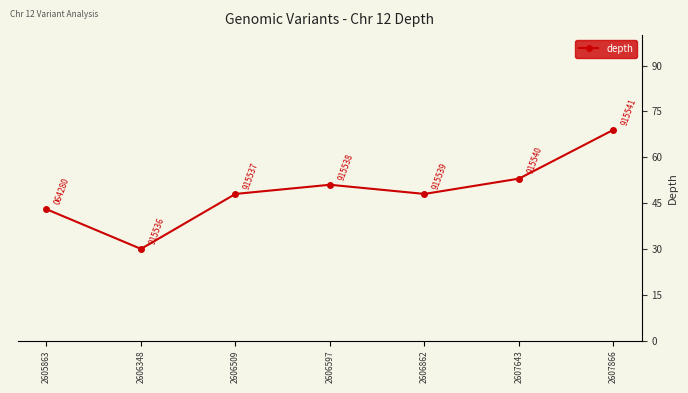

Reading left to right, transcribe all the data shown in this chart.

2605863=43	2606348=30	2606509=48	2606597=51	2606862=48	2607643=53	2607866=69